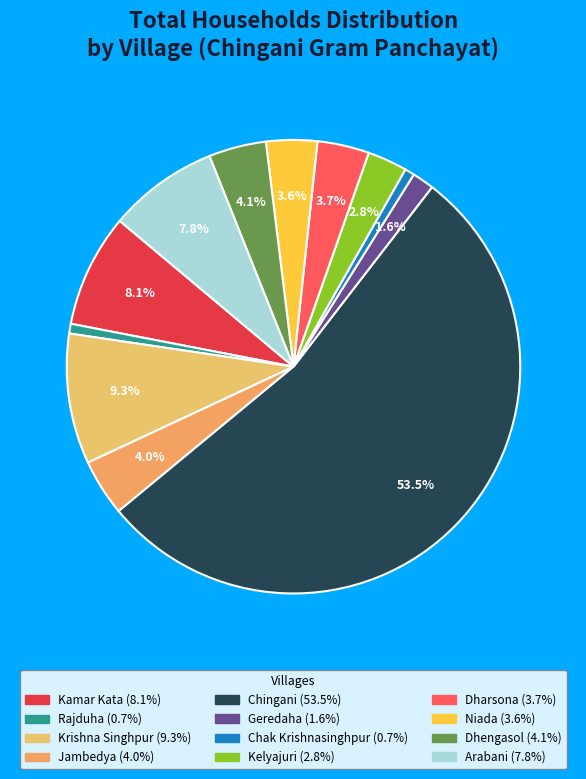

To the nearest percent, what is the combined percentage of Rajduha and Kelyajuri?

4%